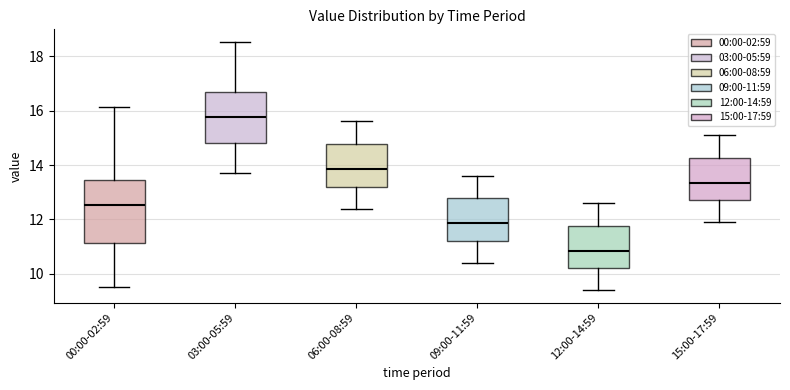

Which box's median line is the lowest?

12:00-14:59